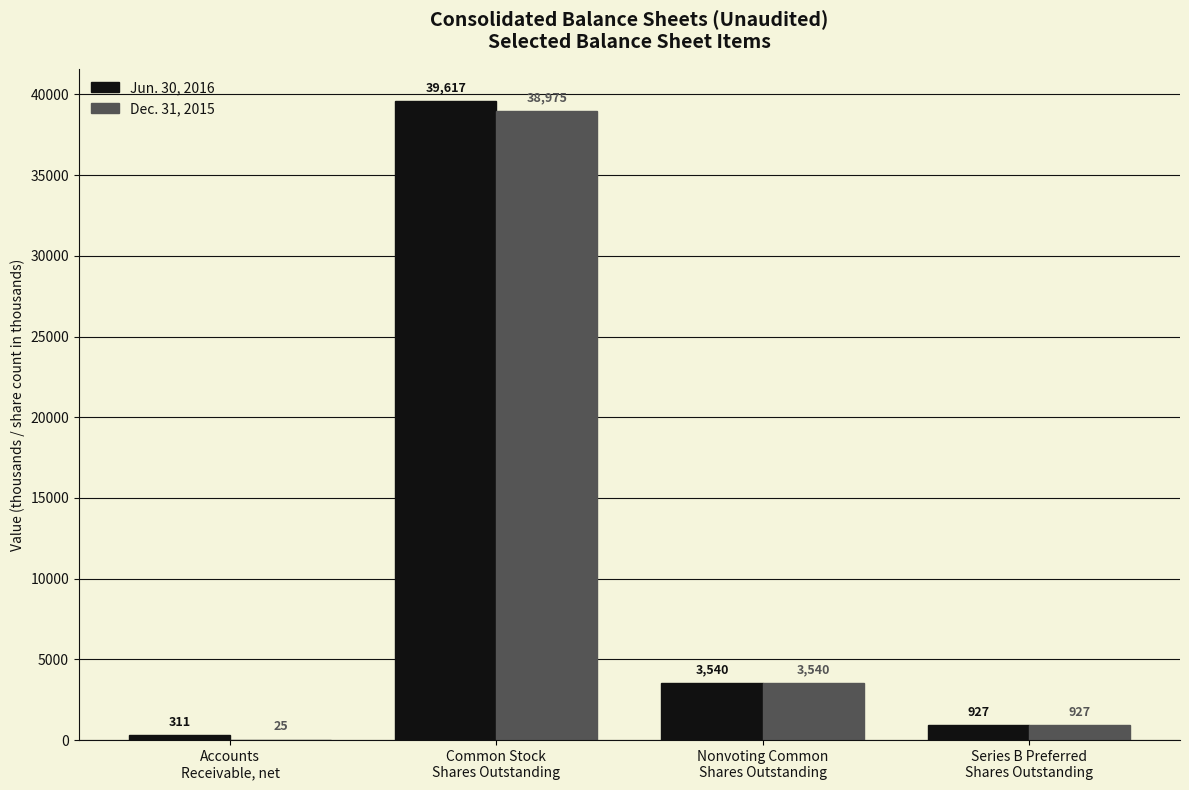

Count the number of data series in this chart.

2